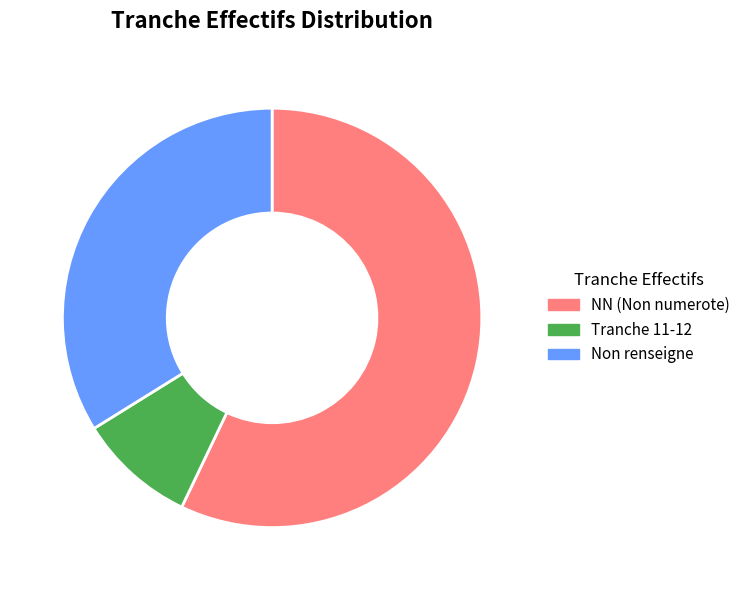

Is it true that Tranche 11-12 is 1% of the pie?

False